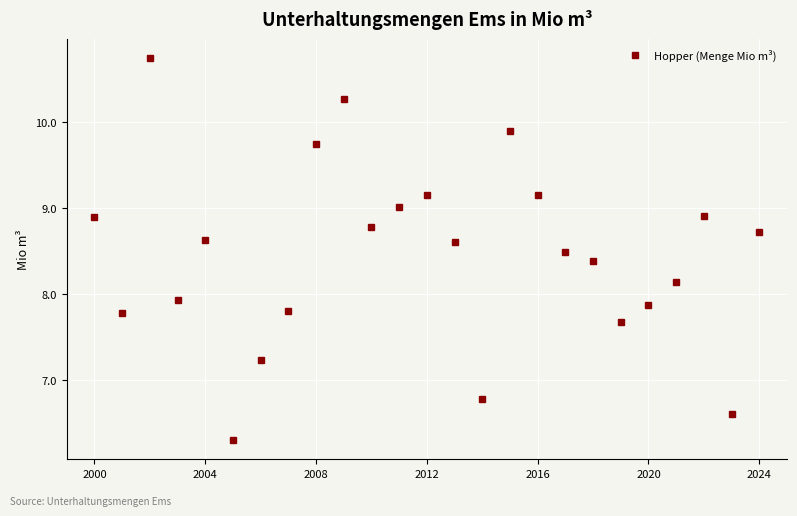

What is the difference between the maximum and minimum values?

4.4